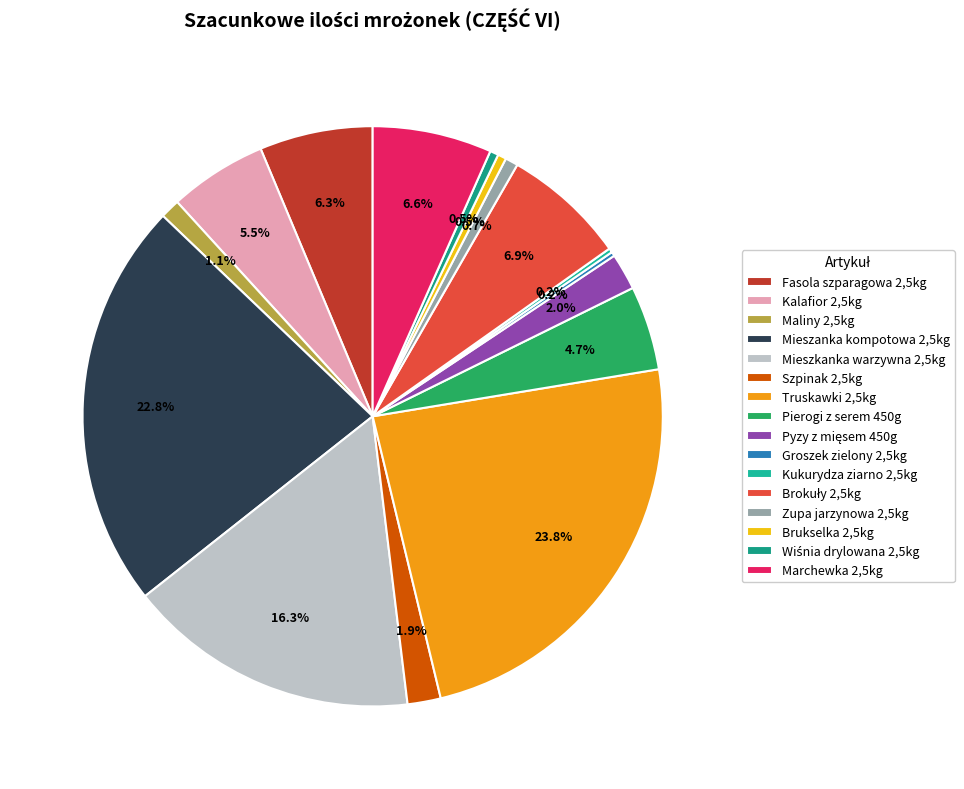

The Maliny 2,5kg slice represents 11% of the pie. True or false?

False